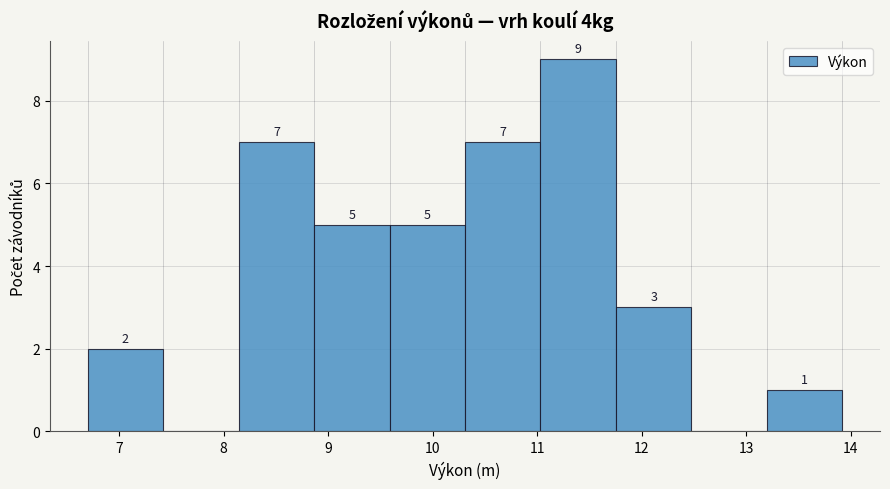

Over which range of the x-axis is the bar tallest?

11.0 to 11.8